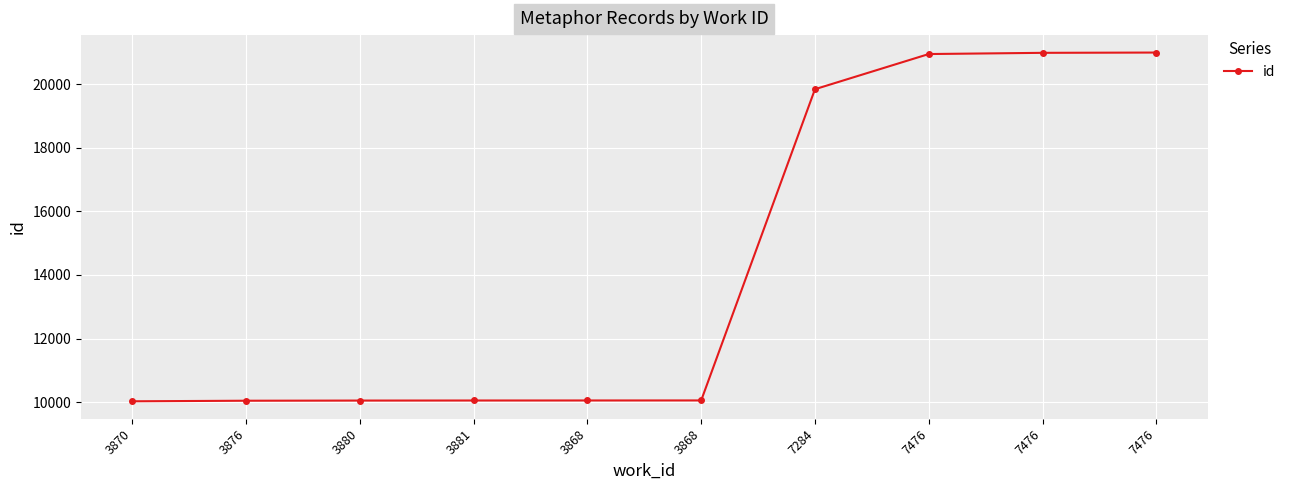

How many lines are shown in the chart?

1